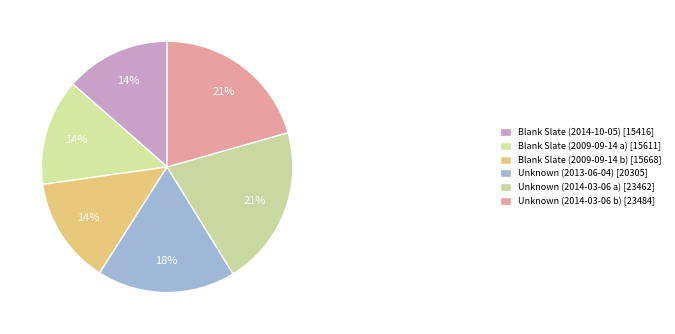

How many segments does this pie chart have?

6